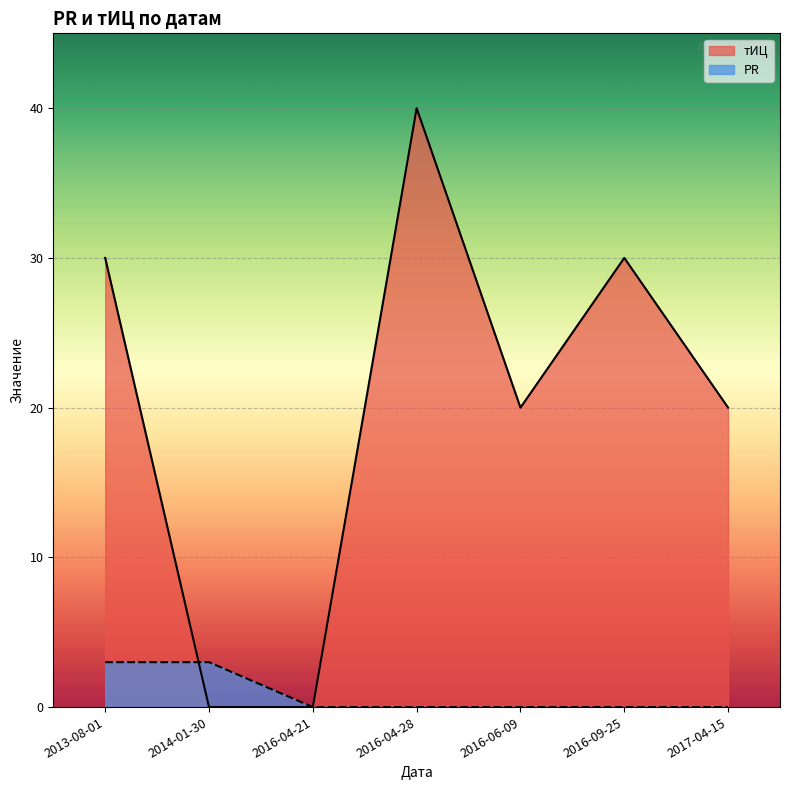

How many values in the PR series exceed 0?

2